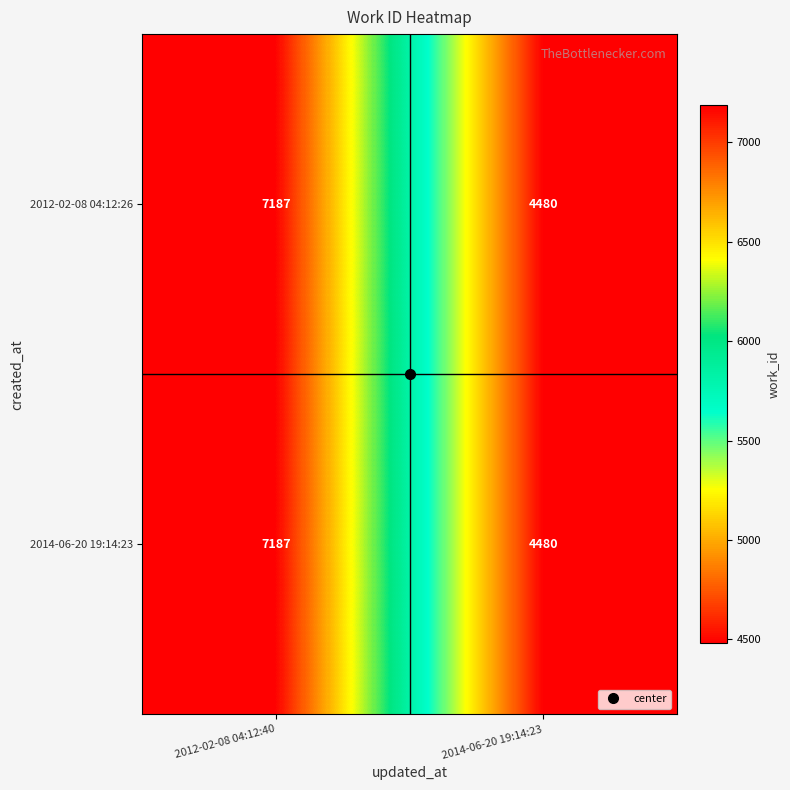

Which label corresponds to the largest value in the chart?

2012-02-08 04:12:40